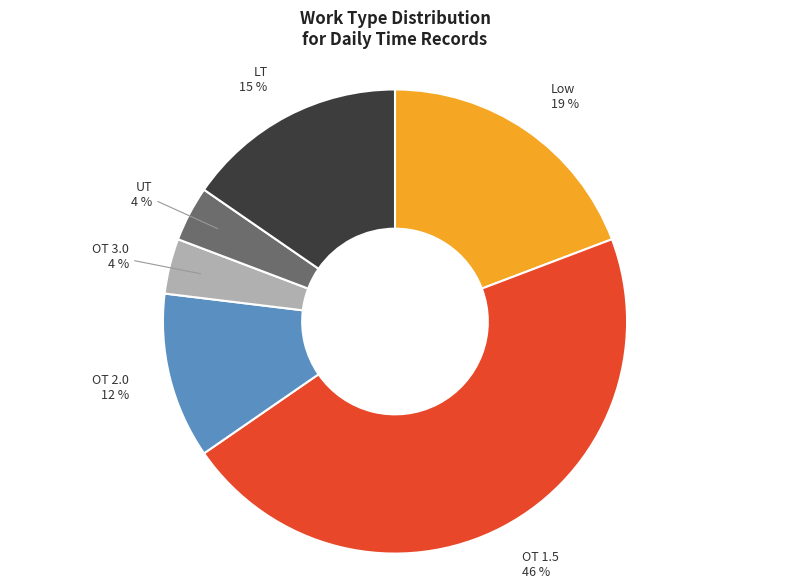

Is there any slice that represents more than half of the pie?

No